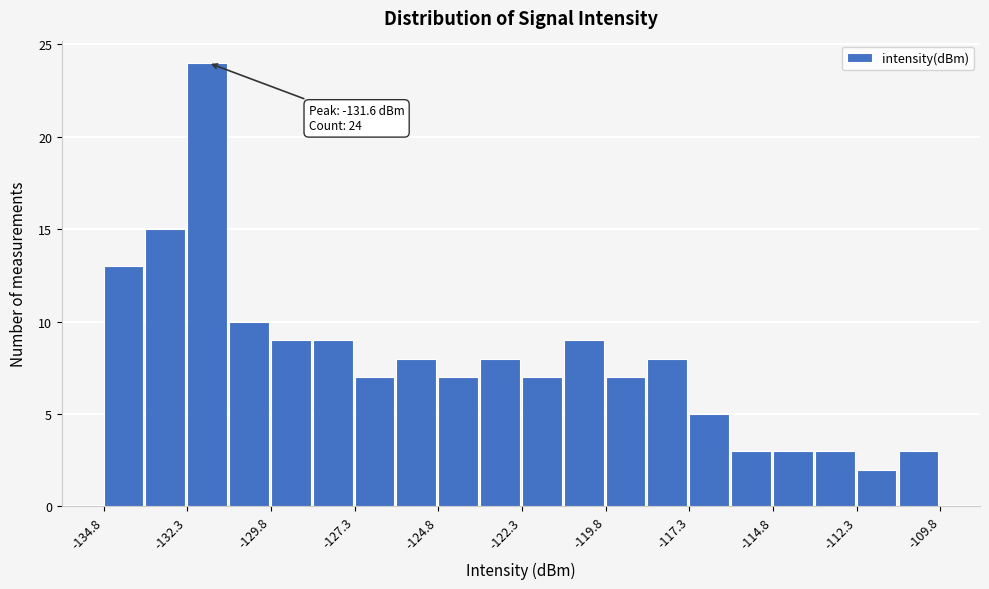

Around what value on the x-axis is the tallest bar? Give the approximate position of its centre, as read against the axis.

-131.5